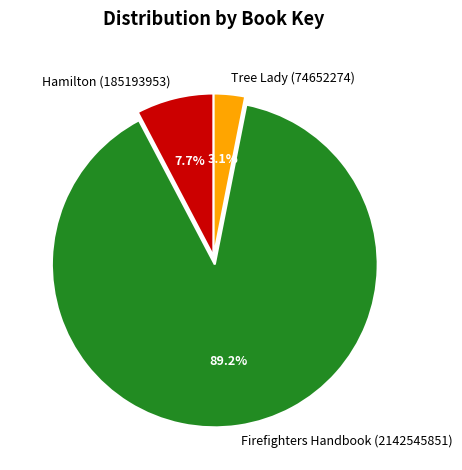

To the nearest percent, what is the combined percentage of Hamilton (185193953) and Tree Lady (74652274)?

11%